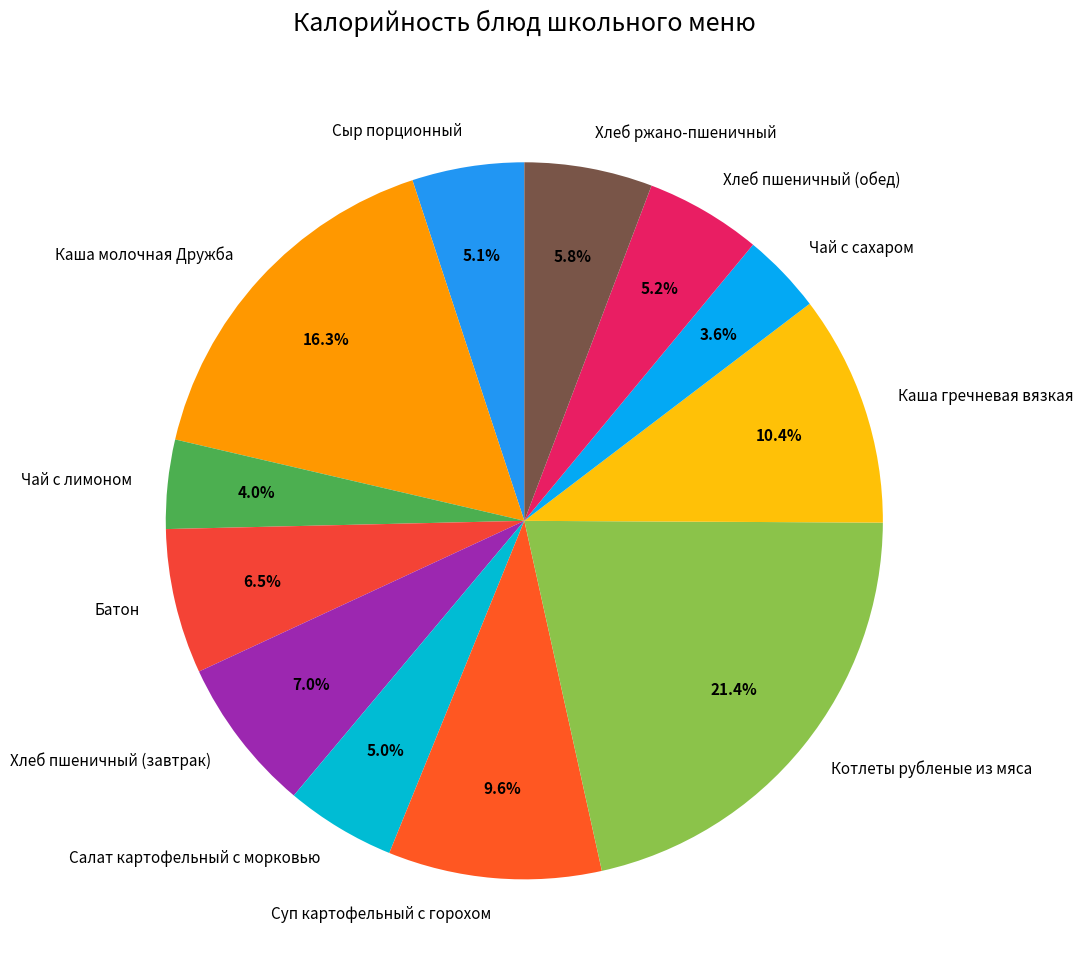

Is it true that Сыр порционный is 15% of the pie?

False